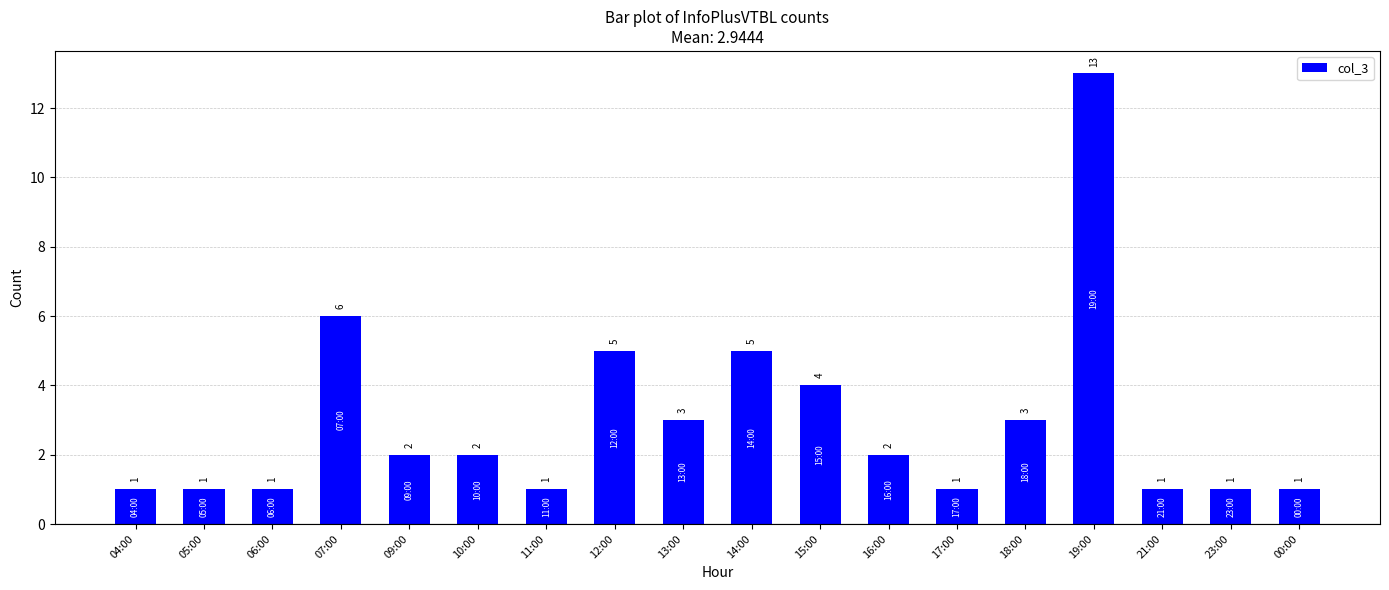

True or false: the data shows 5 at 19:00.

False